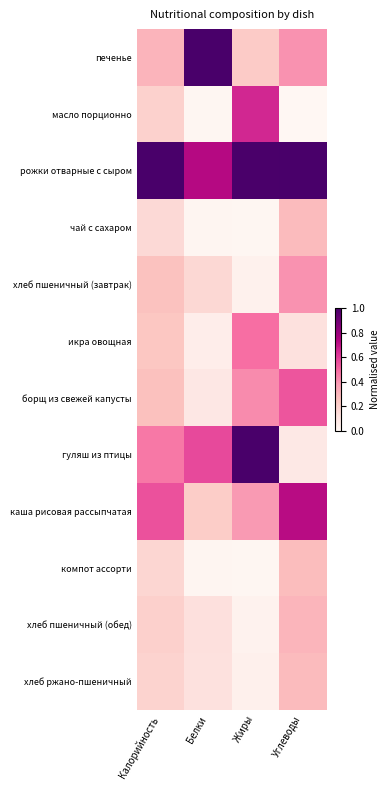

Which series has the widest spread of values?

гуляш из птицы